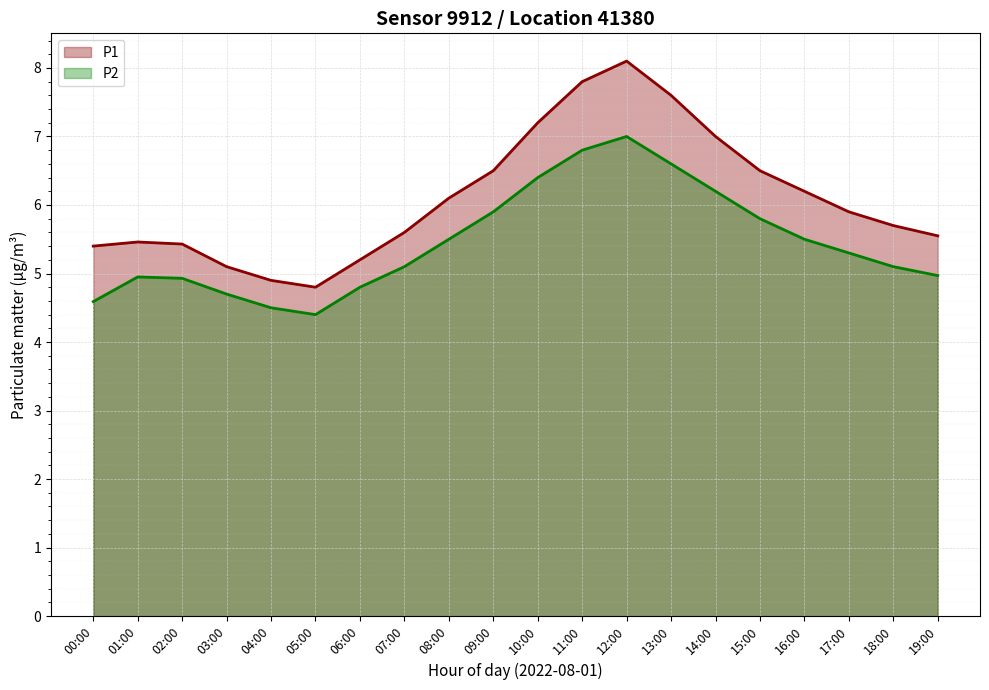

At which label does P1 reach its minimum?

05:00